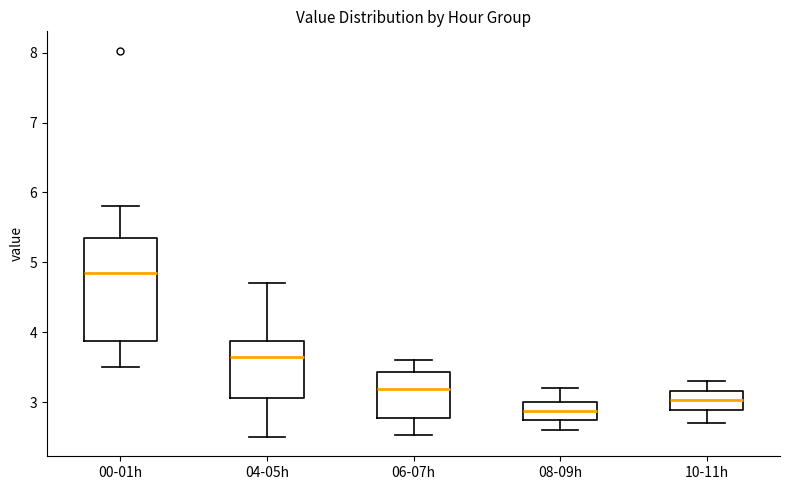

Reading left to right, transcribe this box plot: for each box, give where its median line is, the range the box spans, and where its two whiskers end, as read against the y-axis. The values are not printed on the chart, so give them approximately, as read against the axis.

00-01h: median 4.9, box 3.9 to 5.4, whiskers 3.5 to 5.8
04-05h: median 3.7, box 3.1 to 3.9, whiskers 2.5 to 4.7
06-07h: median 3.2, box 2.8 to 3.4, whiskers 2.5 to 3.6
08-09h: median 2.9, box 2.7 to 3.0, whiskers 2.6 to 3.2
10-11h: median 3.0, box 2.9 to 3.2, whiskers 2.7 to 3.3